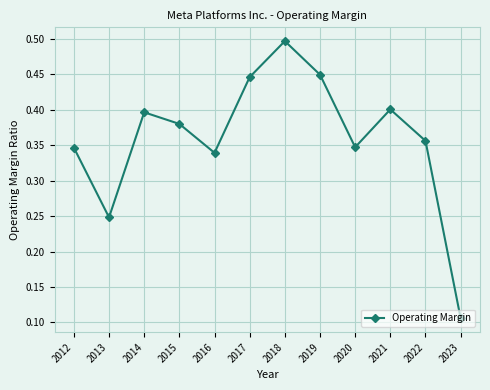

What is the sum of the values at 2012 and 2022?

0.7